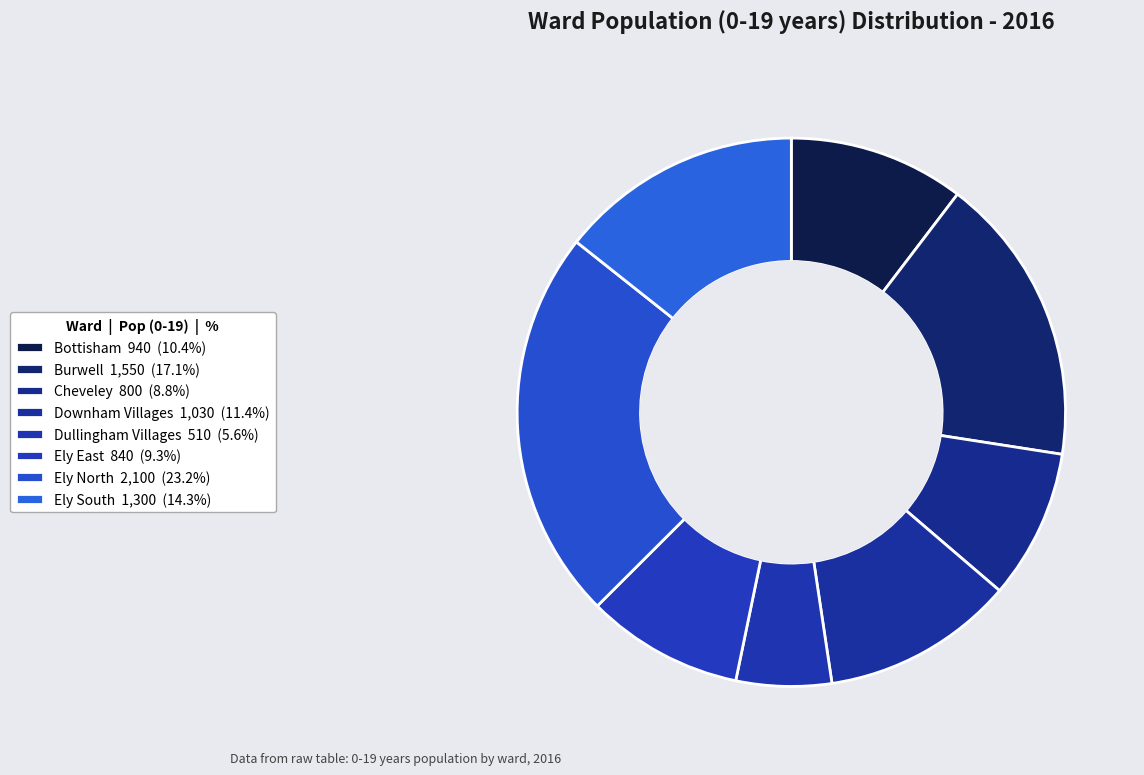

What is the ratio of the value at Burwell to the value at Dullingham Villages?

3.0